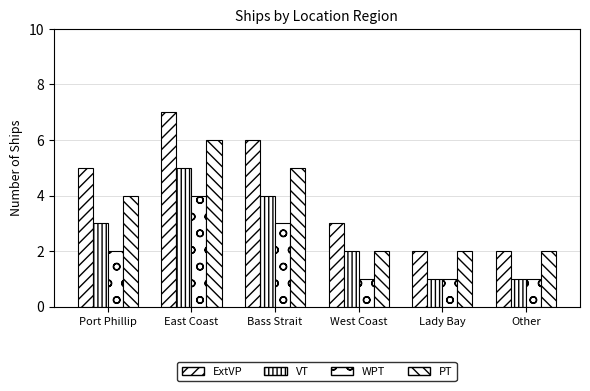

What is the spread (max minus min) of values at Port Phillip?

3